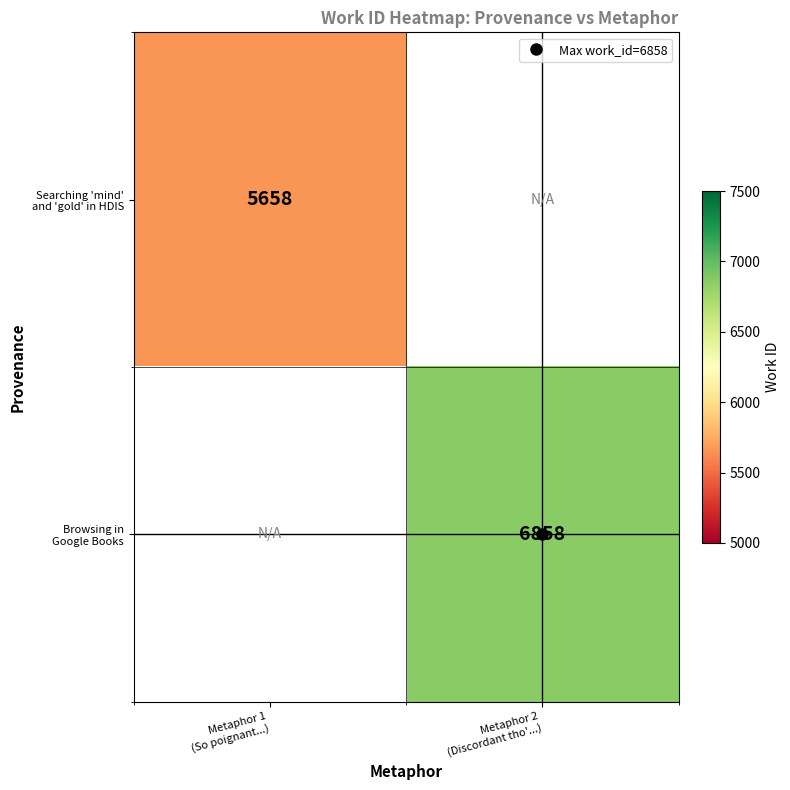

At how many categories does at least one series exceed 6268?

1